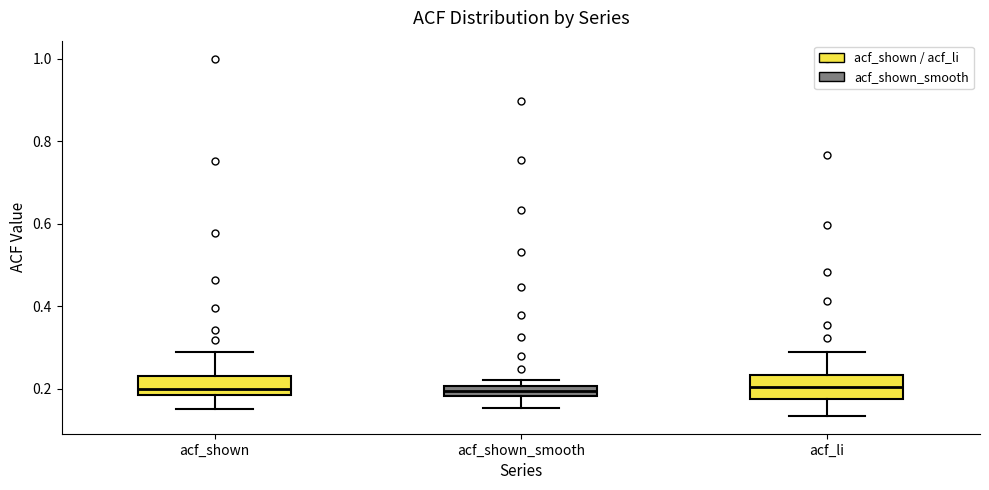

Where is the lower edge of the box for acf_li on the y-axis? The values are not printed on the chart, so give them approximately, as read against the axis.

0.18